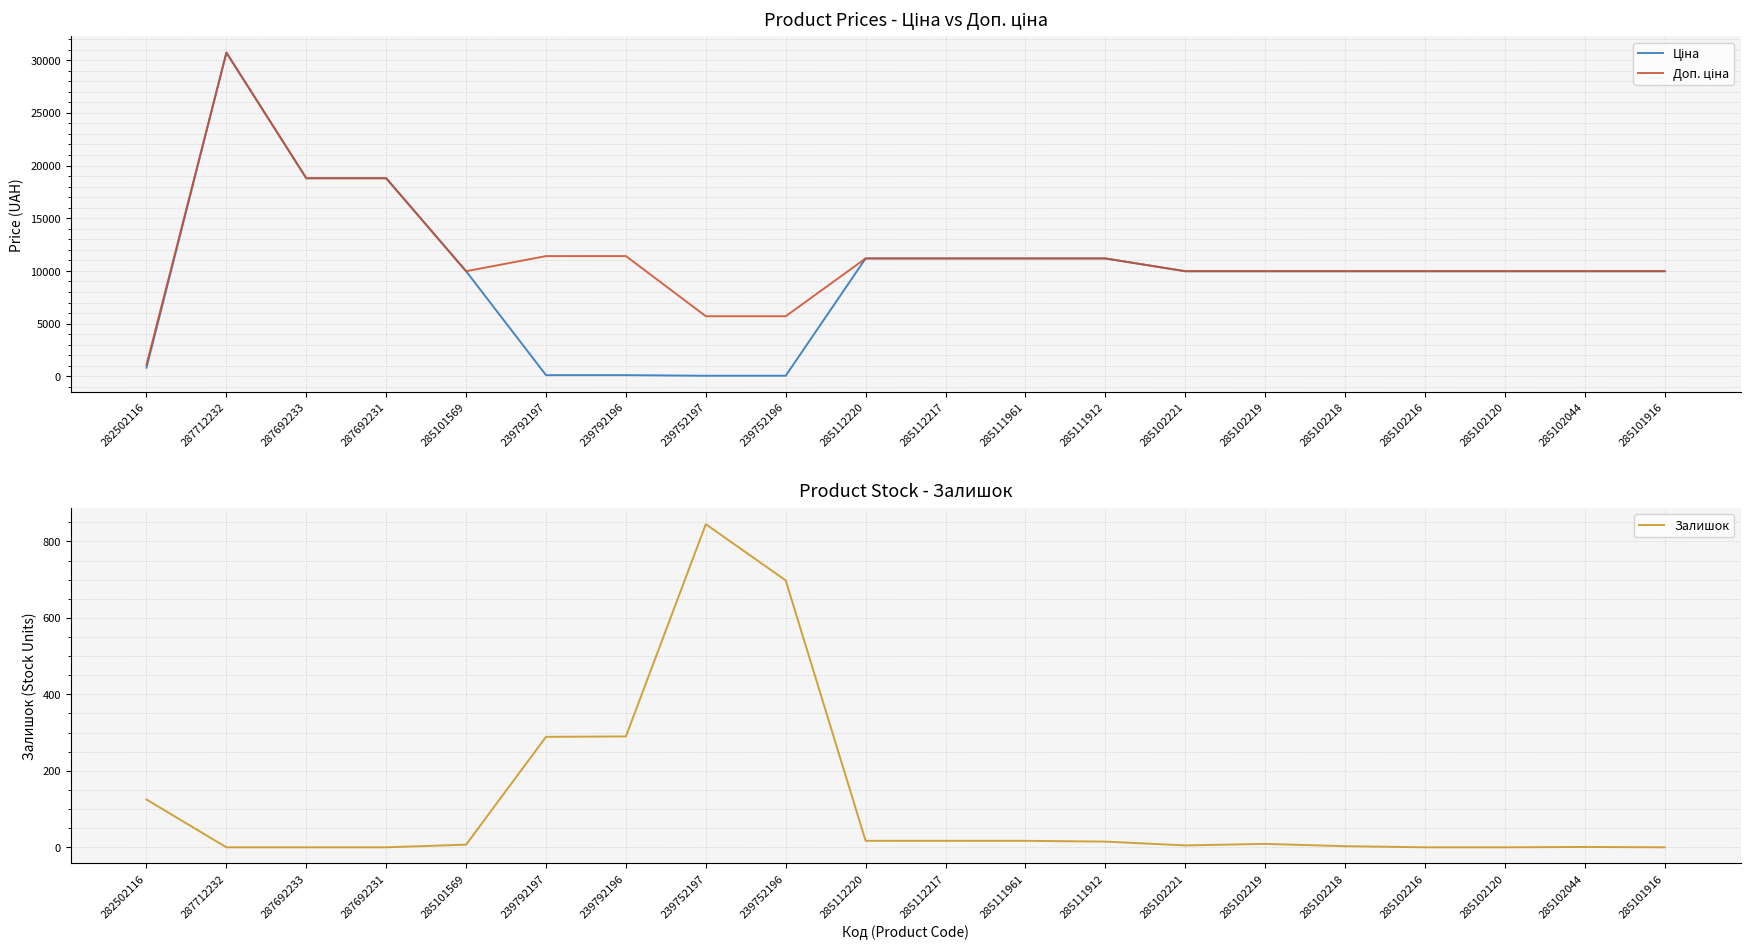

What is the value of the Ціна point at the 1st from the left?

818.5